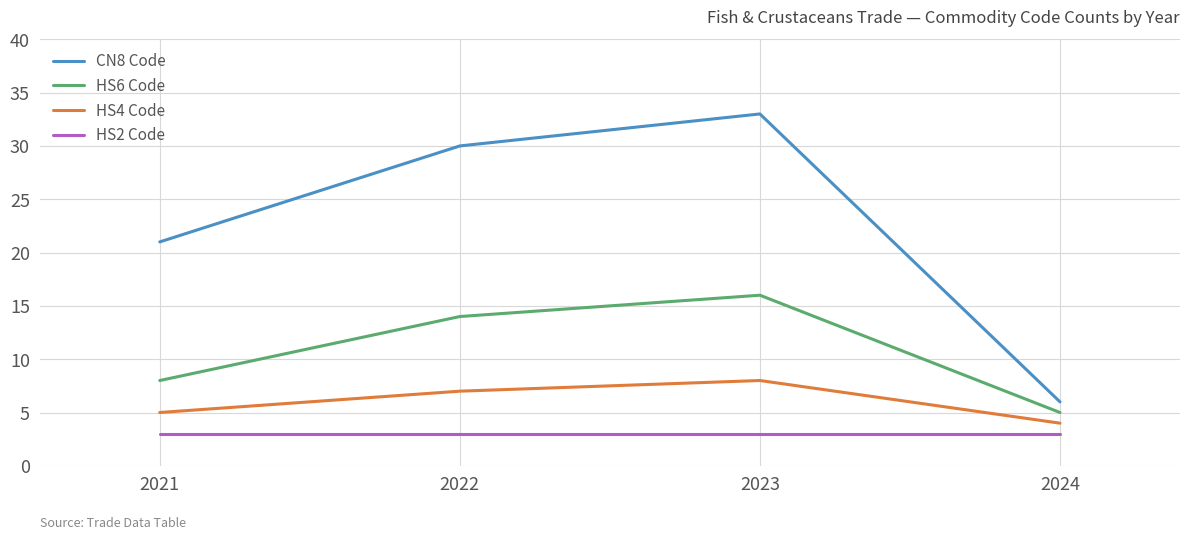

Rank the series by their average value, from lowest to highest.

HS2 Code, HS4 Code, HS6 Code, CN8 Code